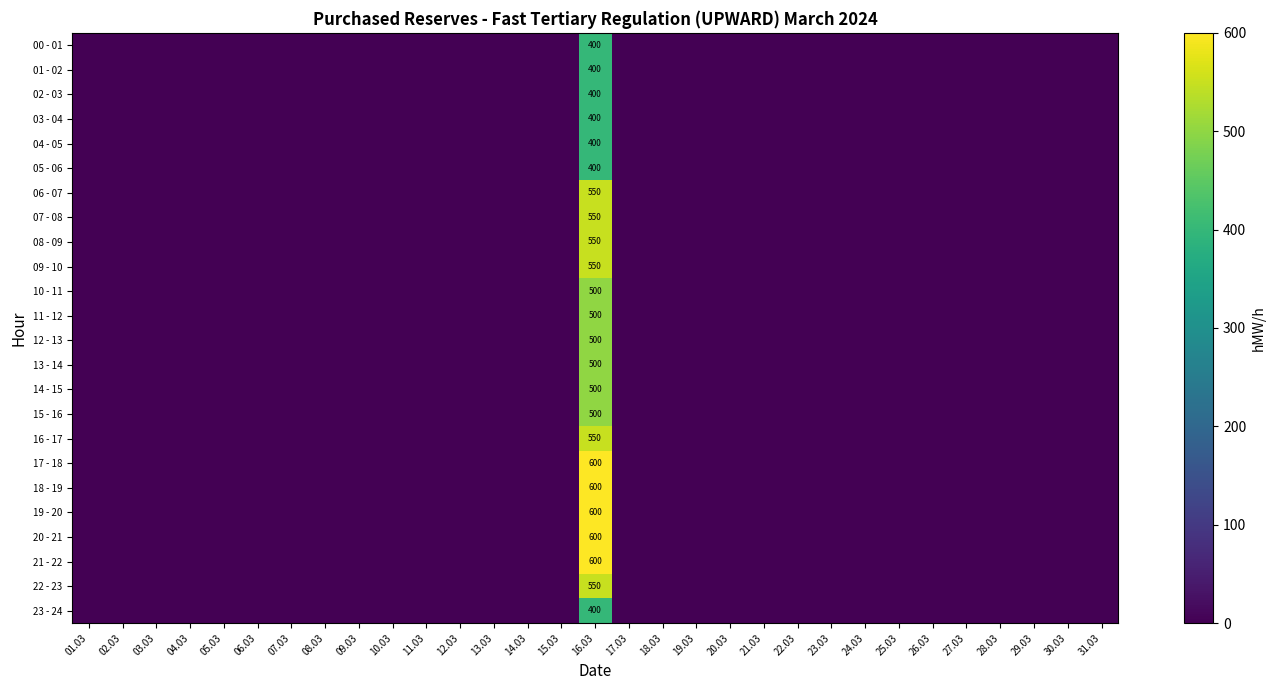

How many data points does each series have?

31